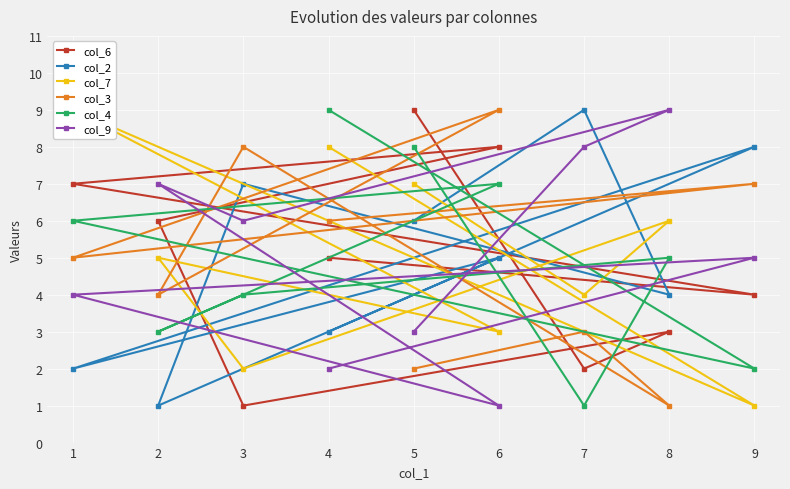

Which series changed the most between 7 and 3?

col_3